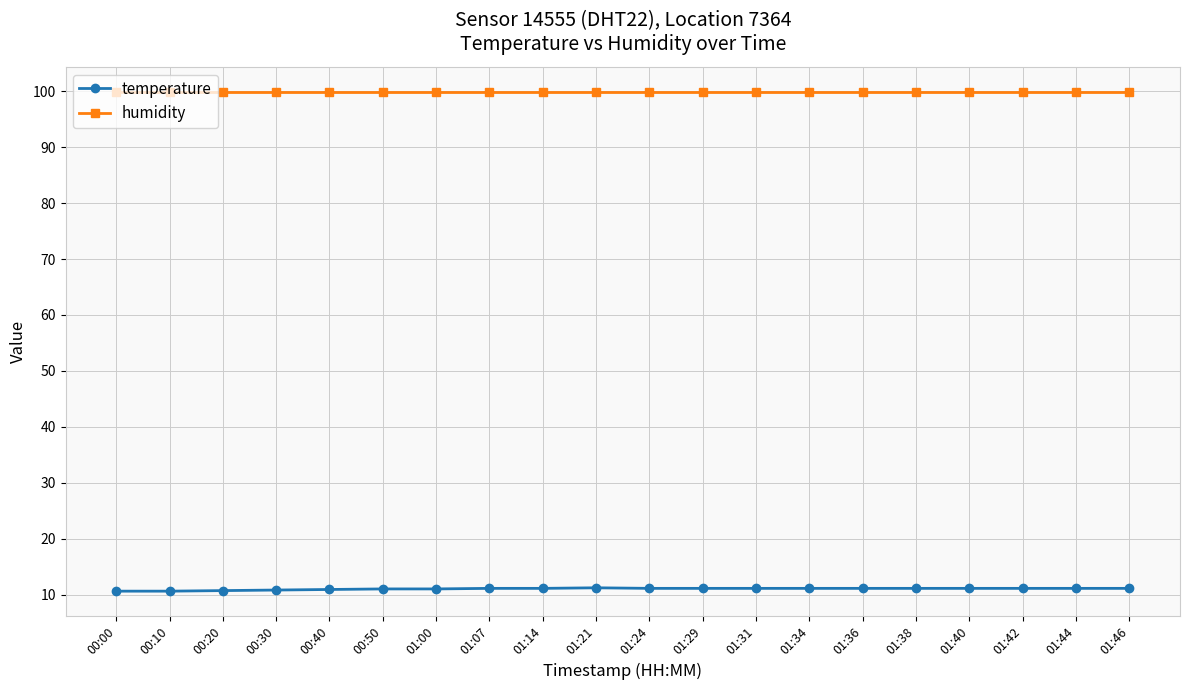

True or false: humidity and temperature intersect in this chart.

False